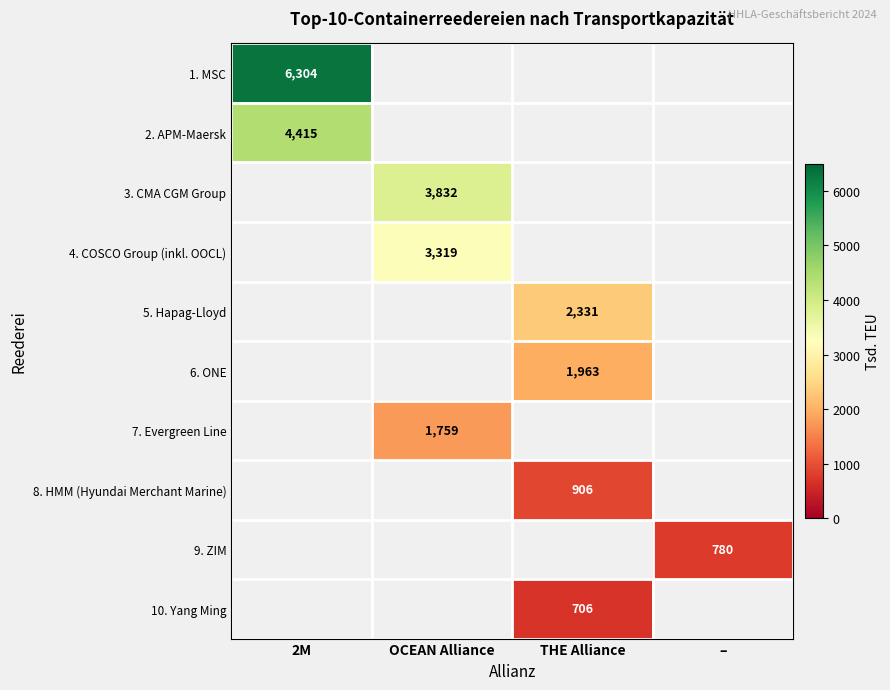

True or false: 5. Hapag-Lloyd has a value of 545 at THE Alliance.

False